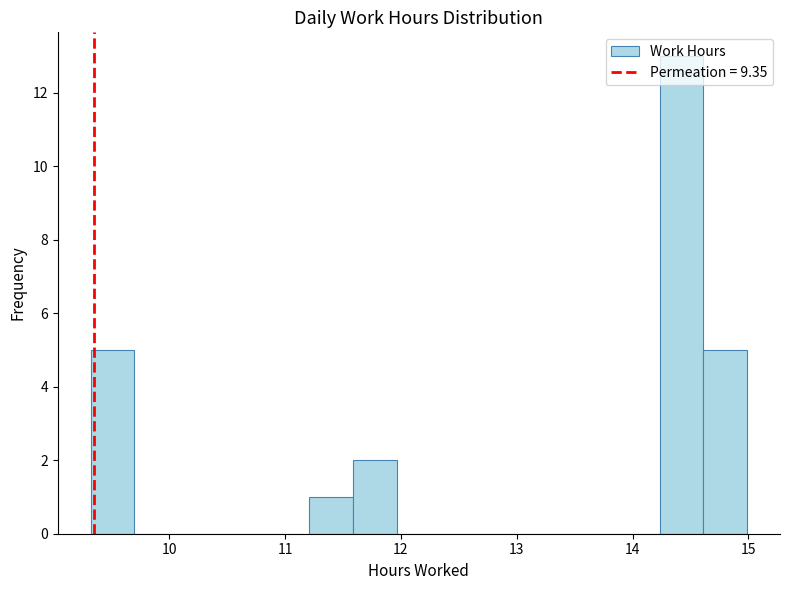

Around what value on the x-axis is the tallest bar? Give the approximate position of its centre, as read against the axis.

14.4